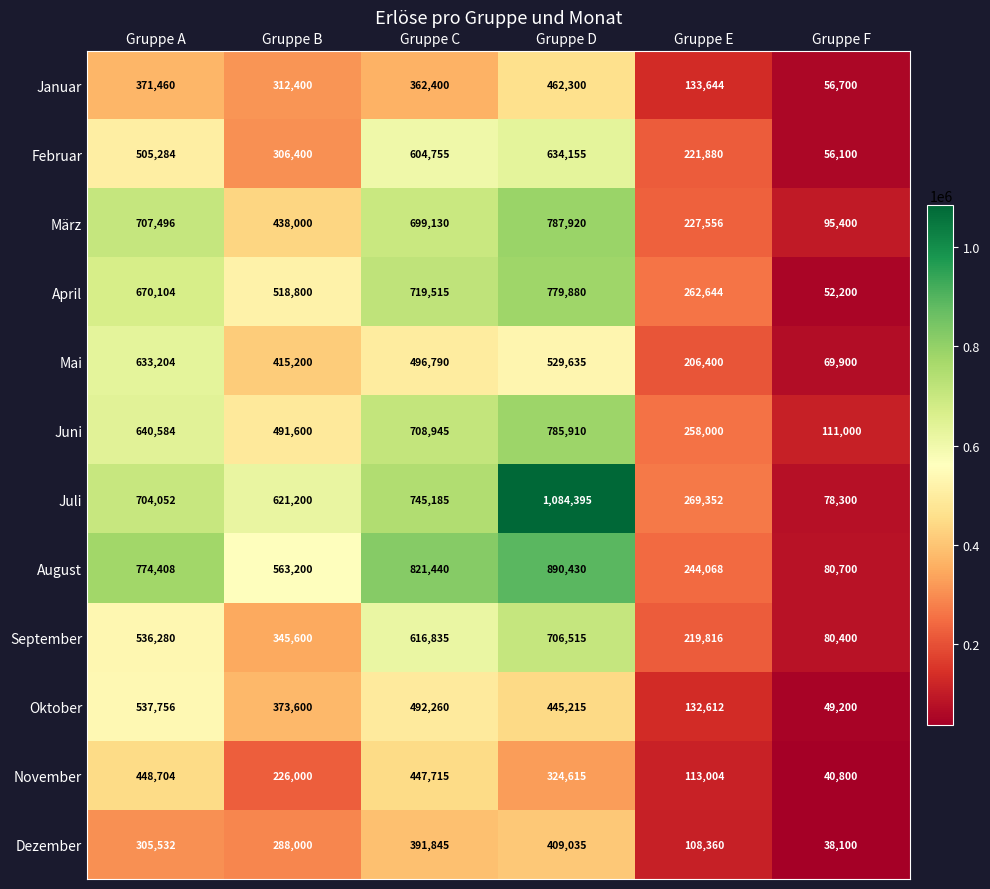

Which series changed the most between Gruppe B and Gruppe C?

Februar